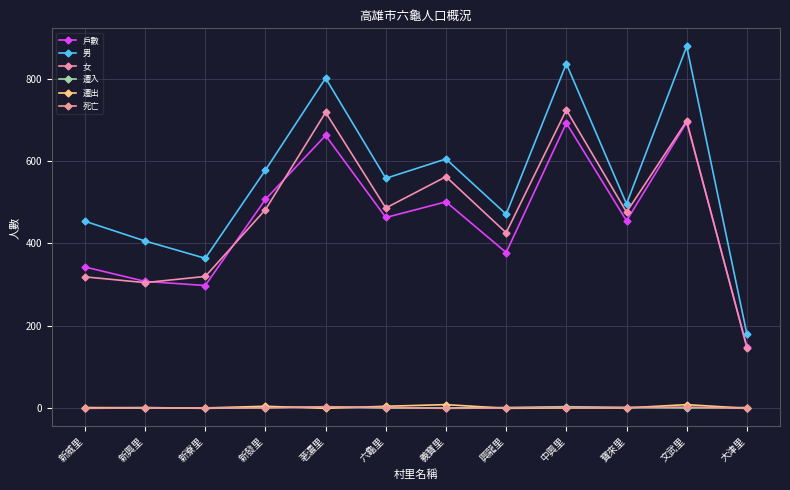

Which series has the largest range (max minus min)?

男